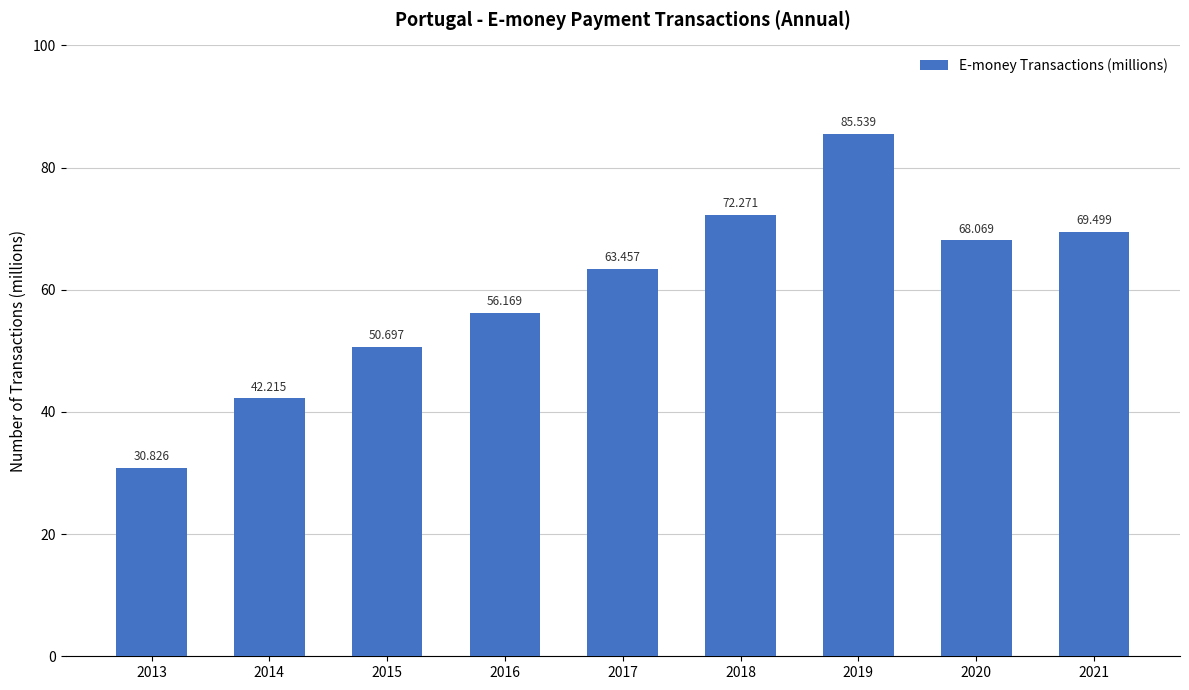

Reading left to right, extract all data points from this chart.

2013=30.8	2014=42.2	2015=50.7	2016=56.2	2017=63.5	2018=72.3	2019=85.5	2020=68.1	2021=69.5